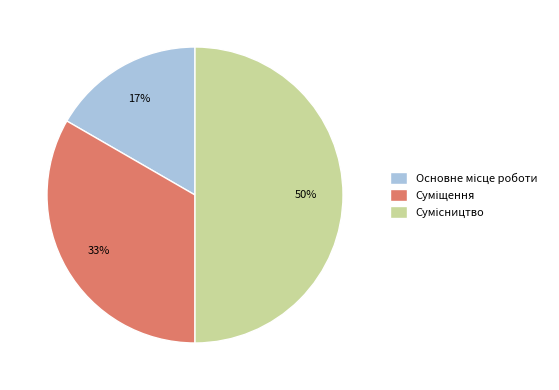

To the nearest percent, what is the difference between the largest and smallest slice percentages?

33%